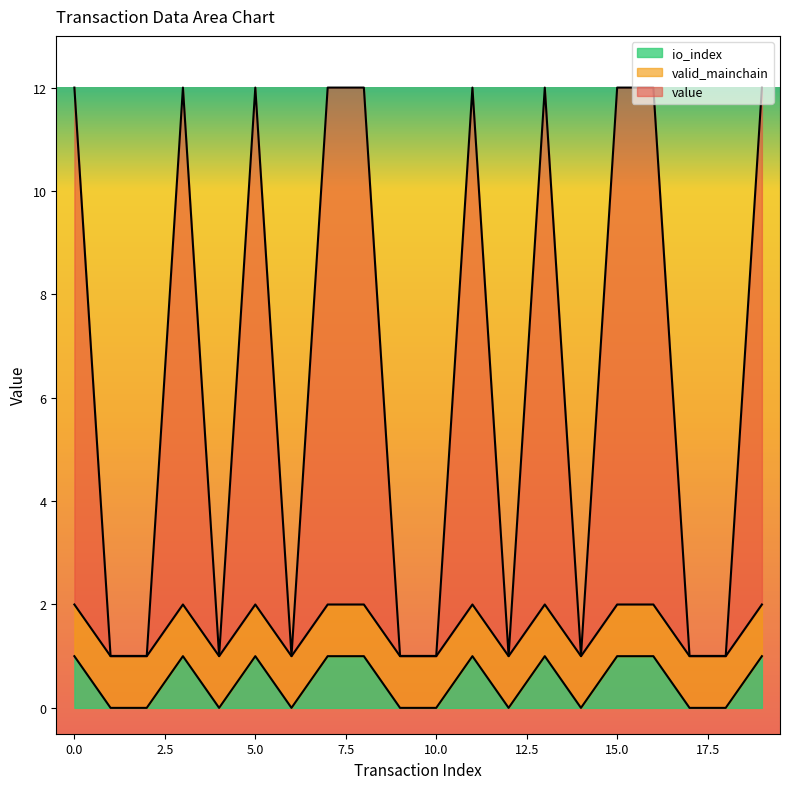

How many positive values does the io_index series have?

10